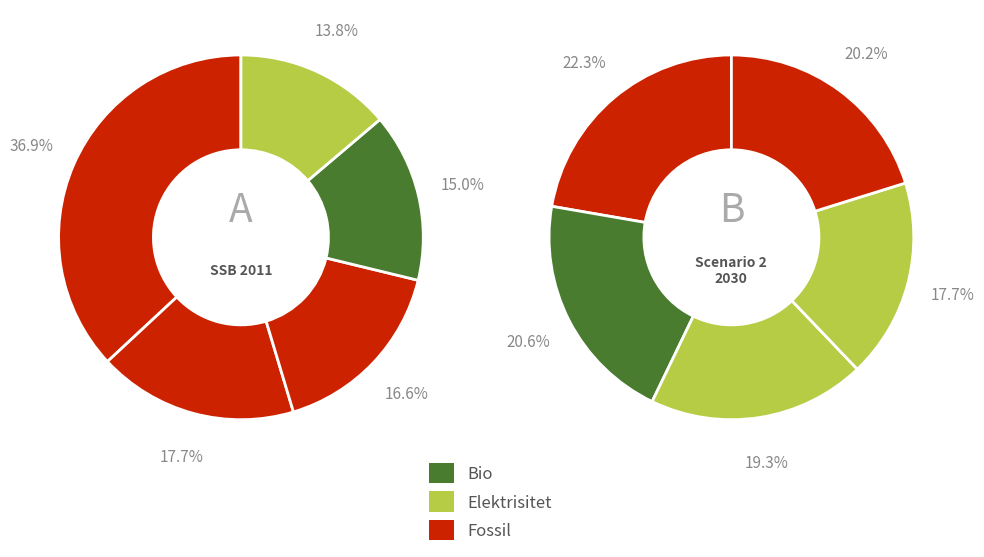

How many slices are in this pie chart?

10